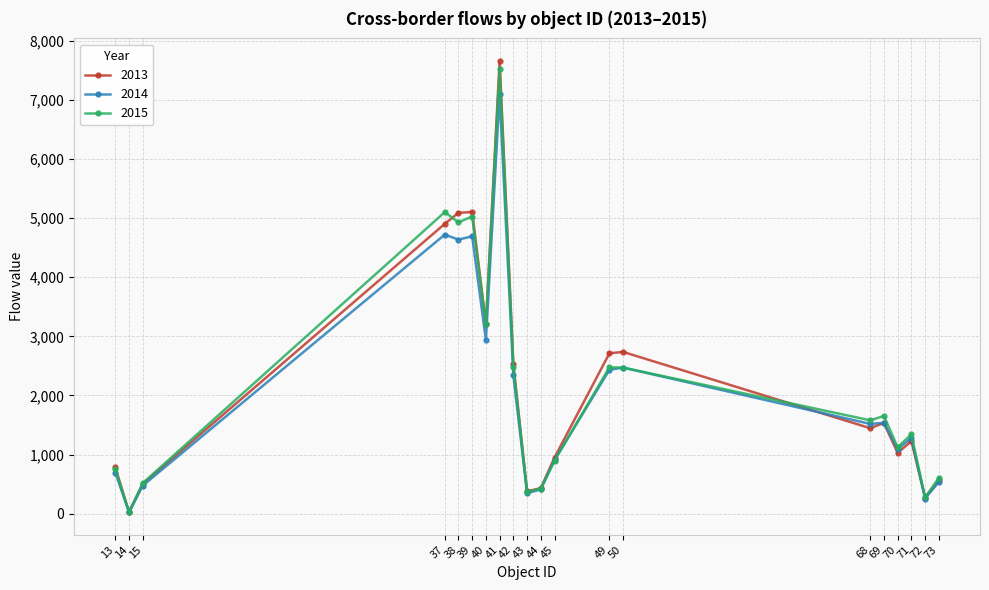

At which category is the sum across all series the highest?

41